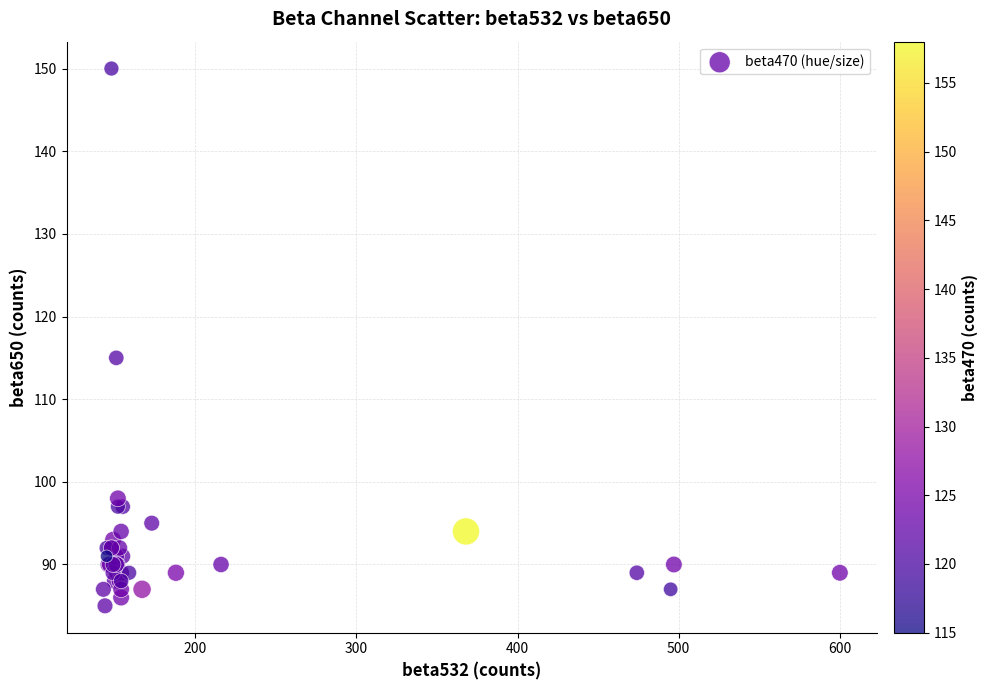

What Y value in the scatter plot is closest to 117?

115